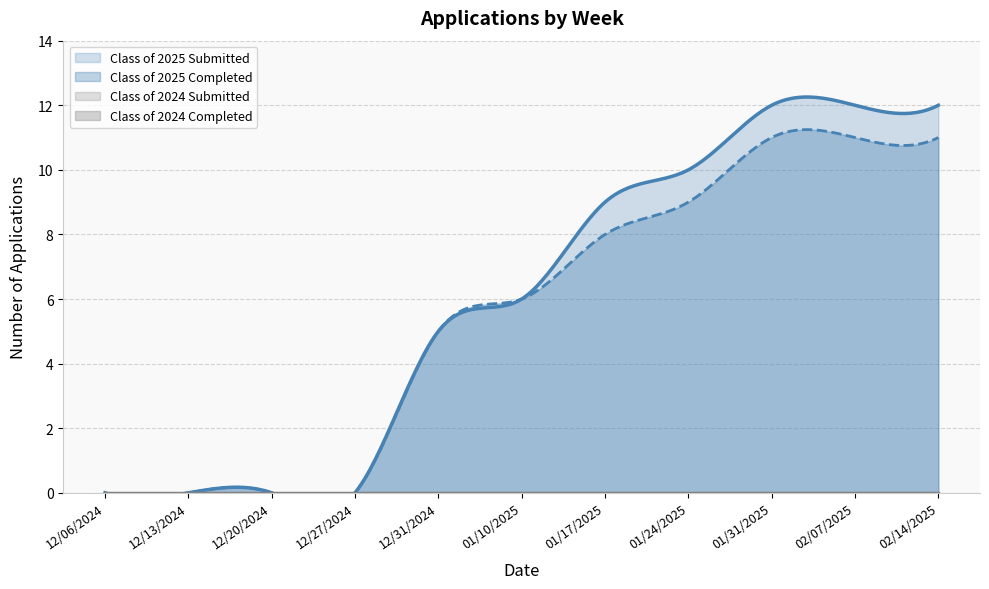

At which label does Class of 2024 Submitted reach its minimum?

12/06/2024